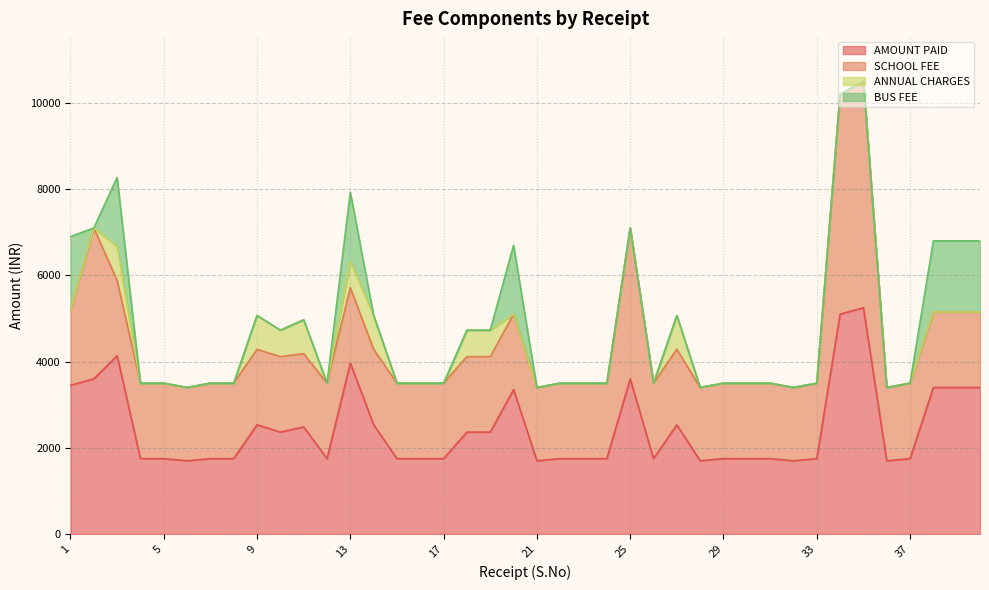

True or false: SCHOOL FEE and ANNUAL CHARGES cross at least once.

False